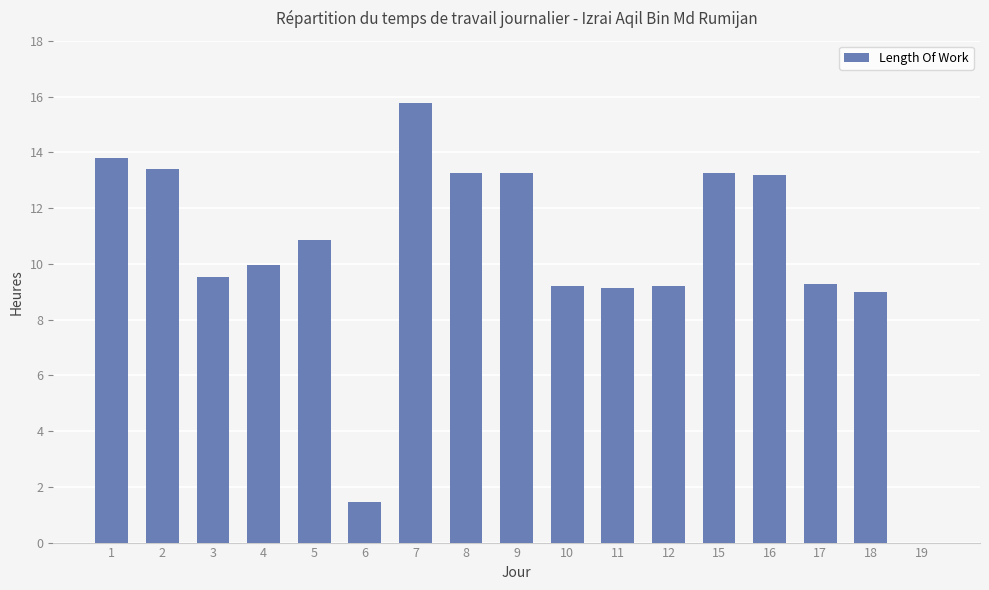

At which category does the chart reach its peak across all series?

7